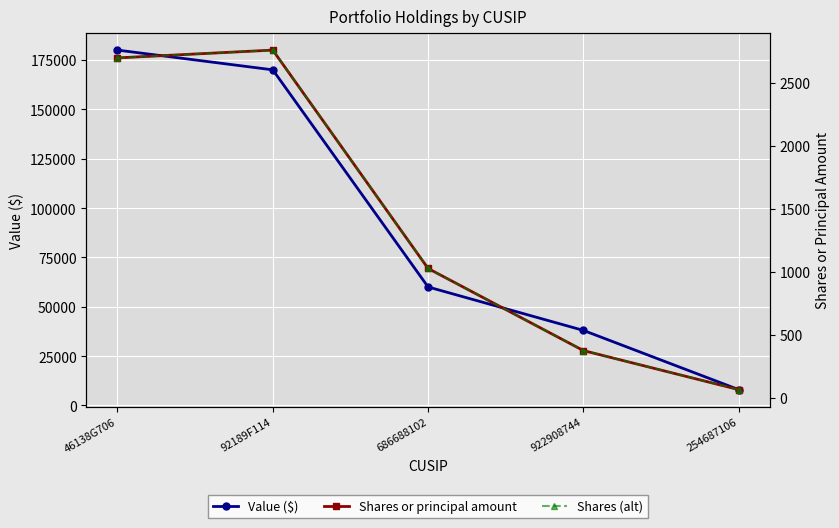

At which category does Shares or principal amount reach its first local peak?

92189F114